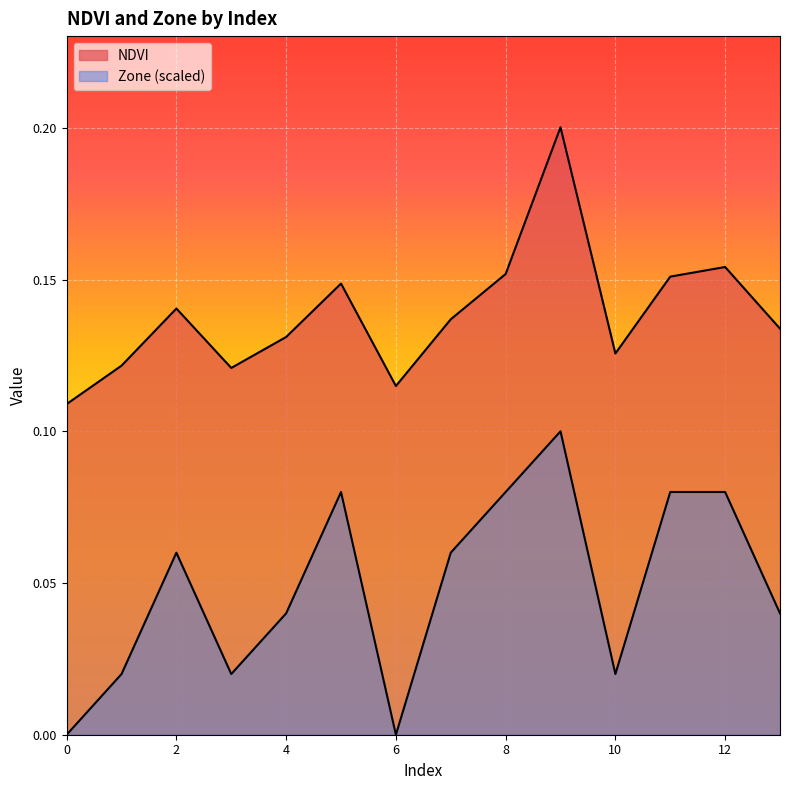

What is the value of the NDVI point at the 10th from the left?

0.2